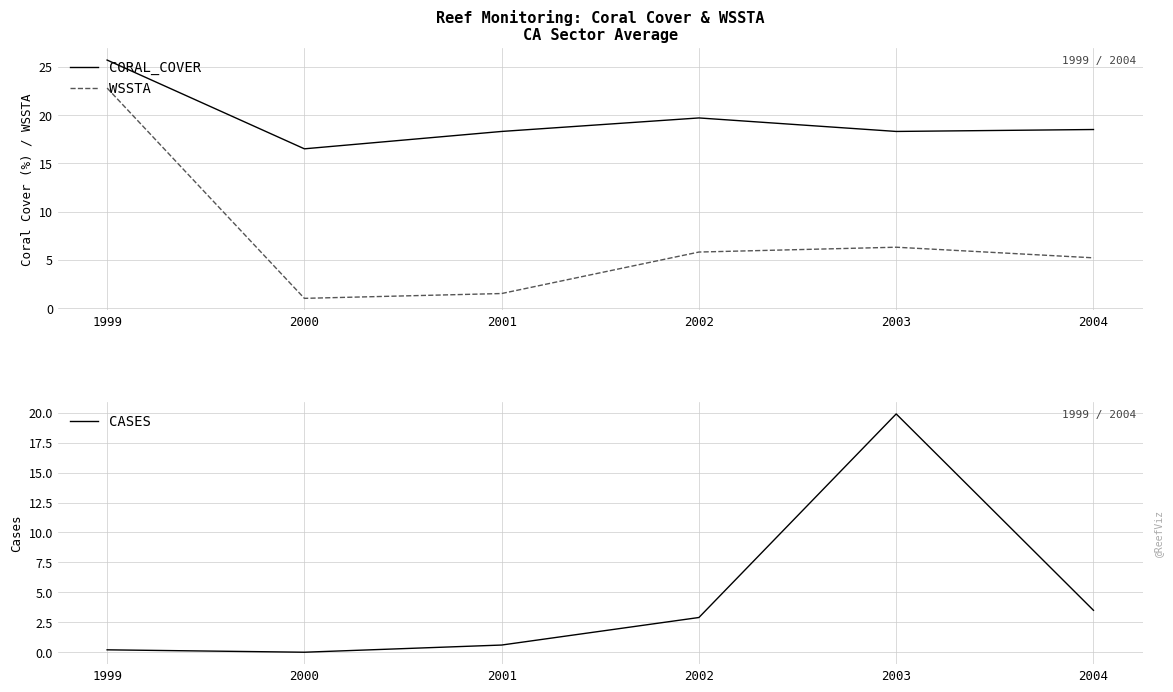

What is the value of the CORAL_COVER point at the 6th from the left?

18.5